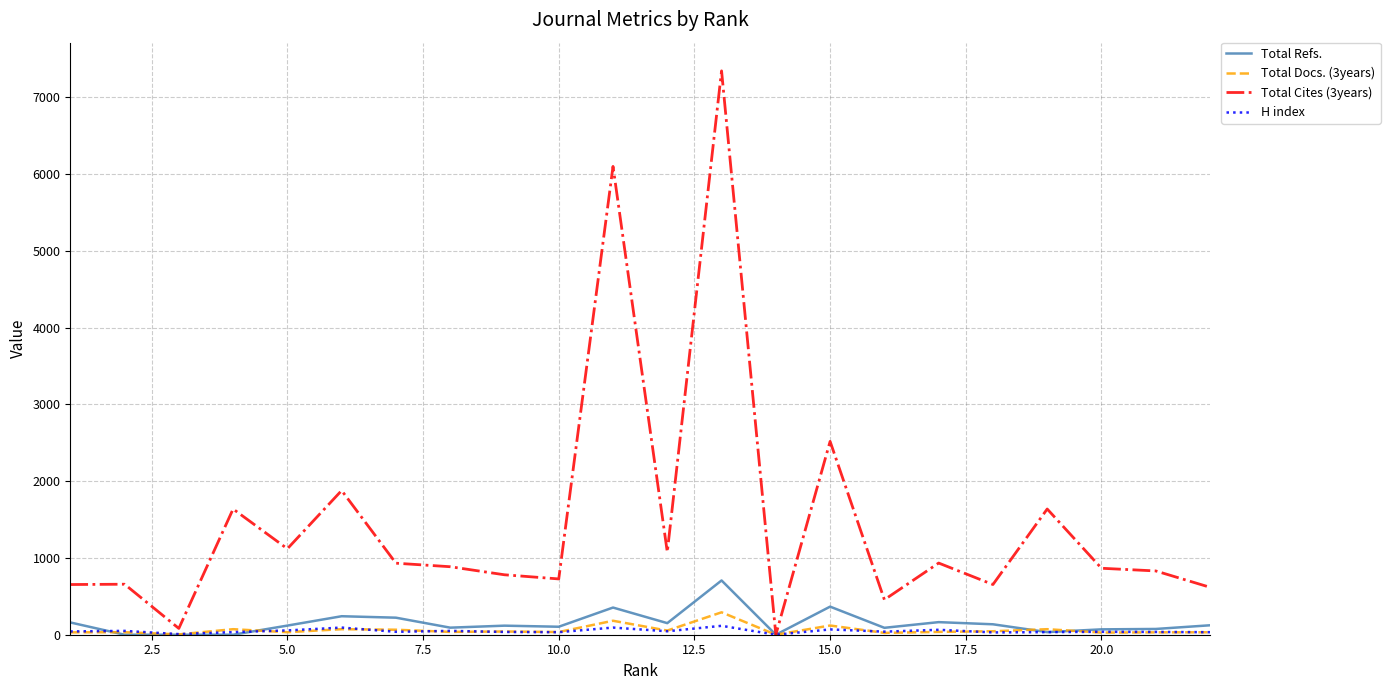

What is the sum of all Total Cites (3years) values?

32399